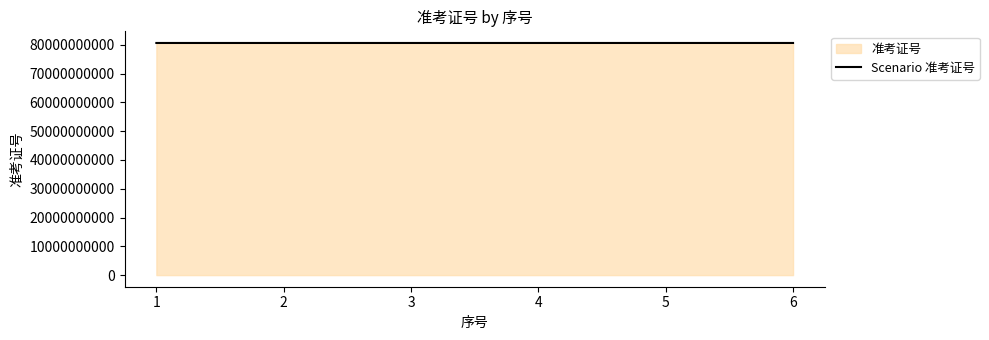

What is the sum of all values?

483650086070